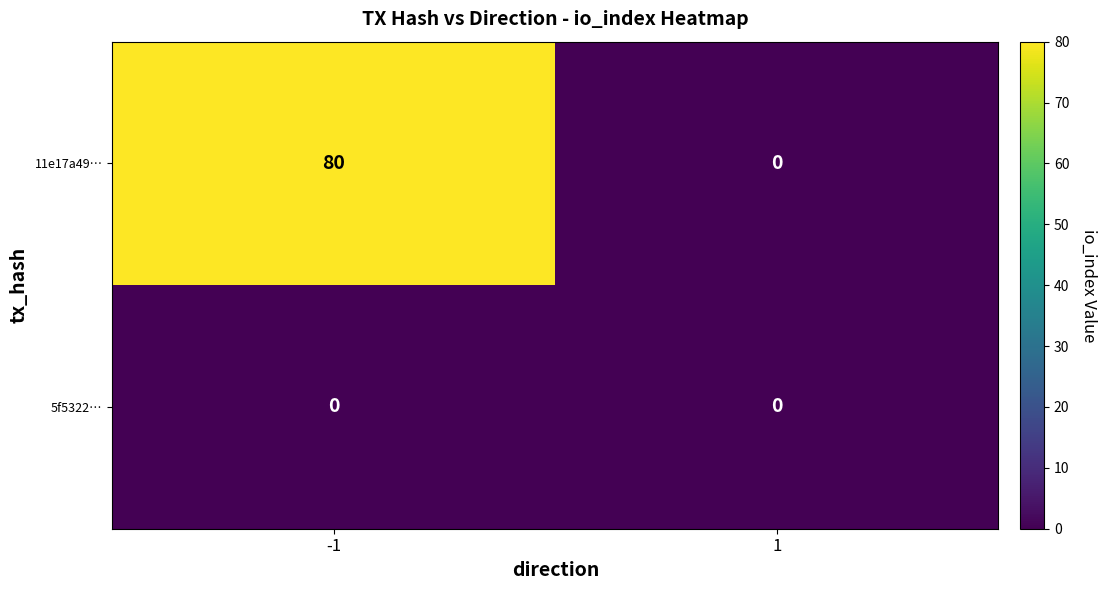

Rank the series by their average value, from highest to lowest.

11e17a49…, 5f5322…